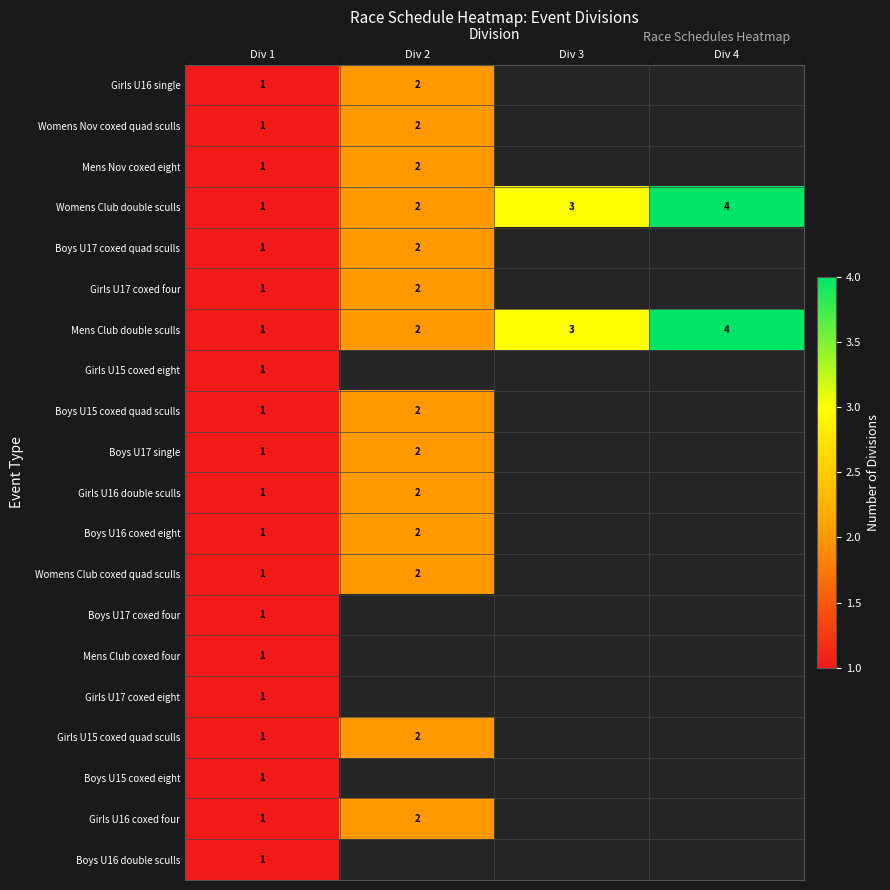

Which category has the highest value across all series?

Div 4